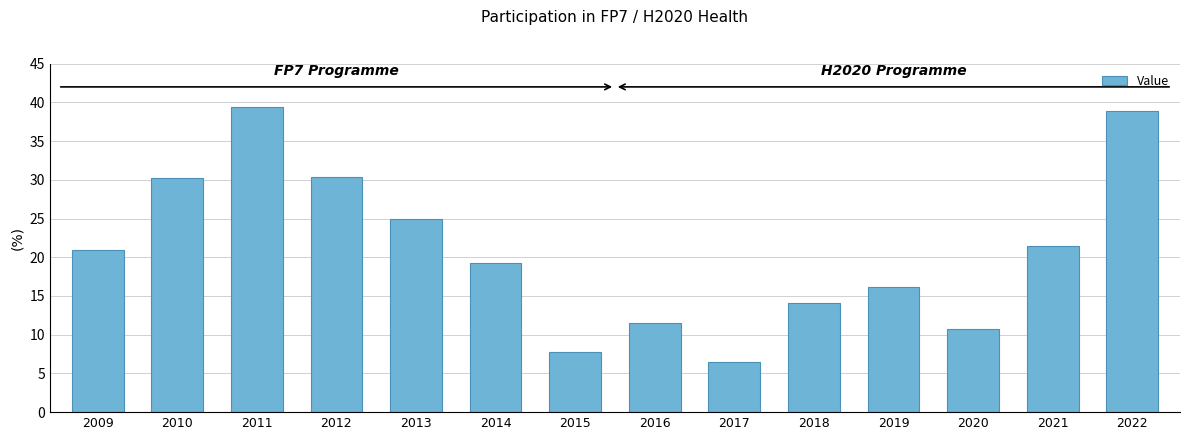

True or false: the data shows 19.3 at 2014.

True